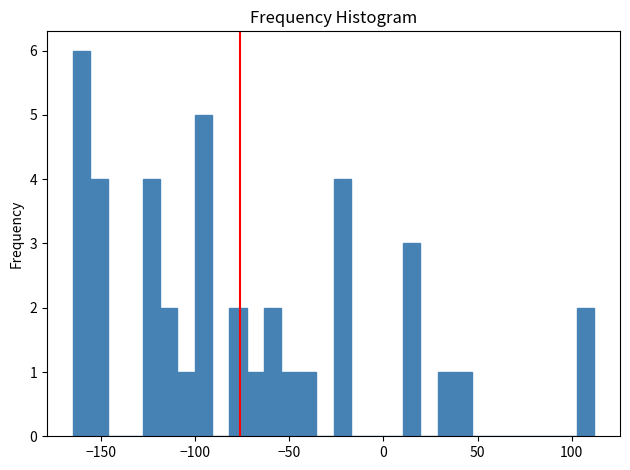

Read against the x-axis, roughly where is the centre of the tallest bar?

-160